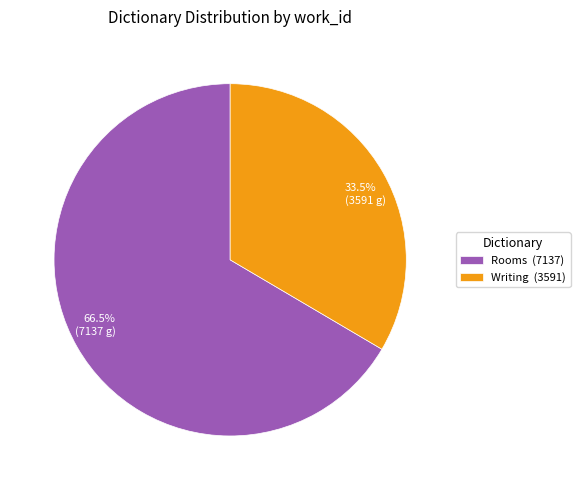

How much of the chart is everything except Writing?

66.5%